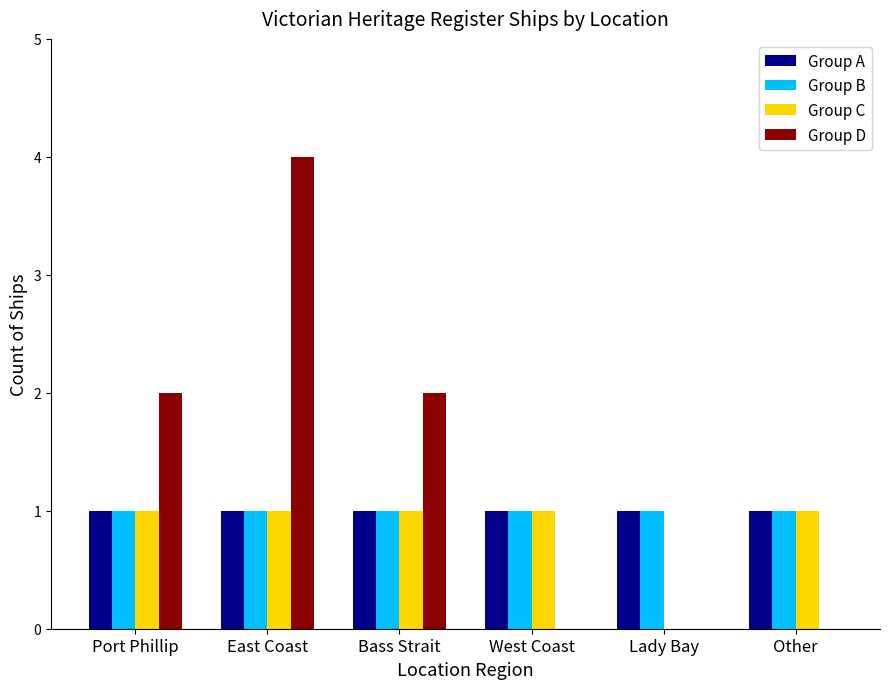

The value of Group D at Other is -3. True or false?

False